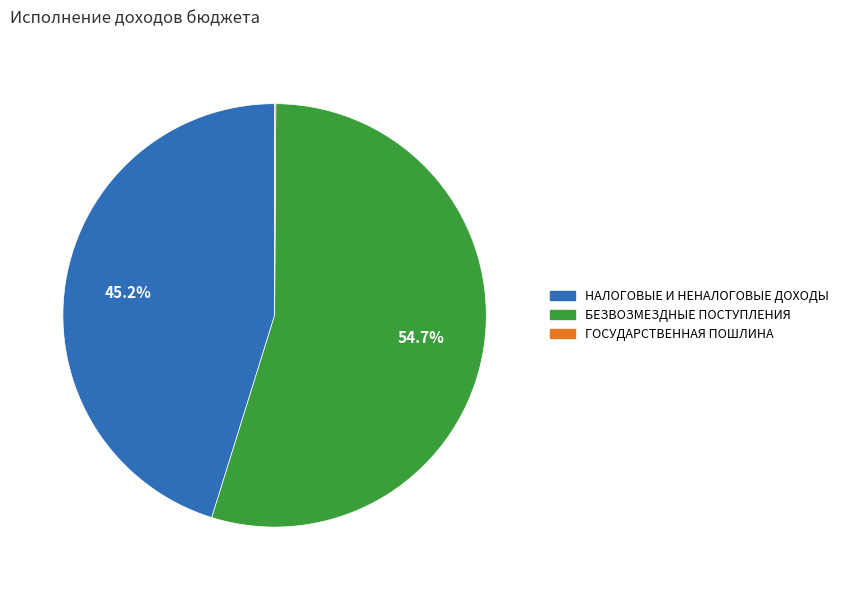

The НАЛОГОВЫЕ И НЕНАЛОГОВЫЕ ДОХОДЫ slice represents 56% of the pie. True or false?

False